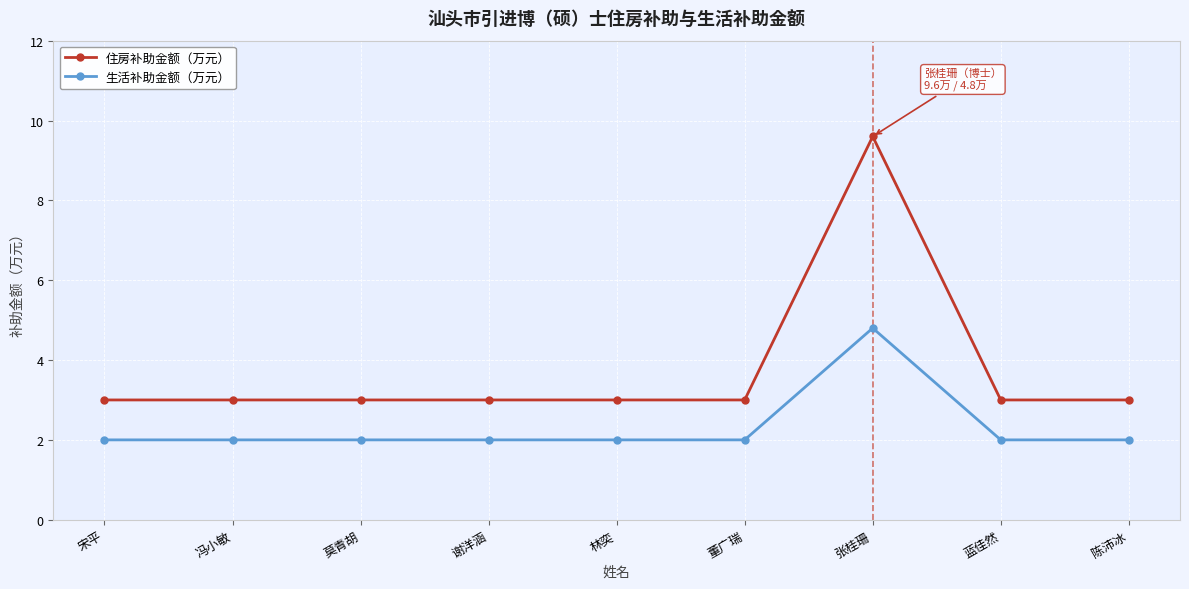

What is the lowest value of the 住房补助金额（万元） series?

3.0